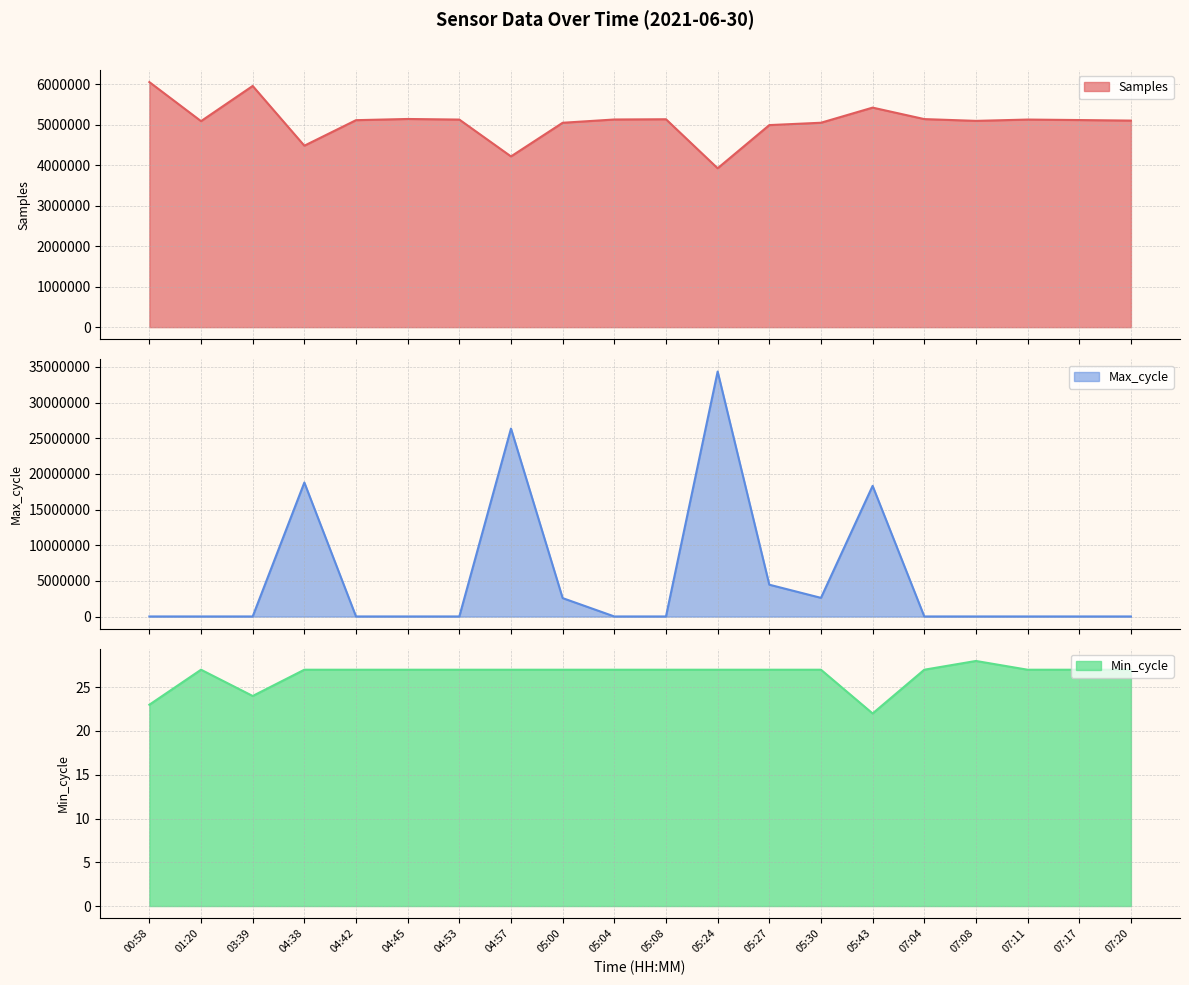

At which category is the sum across all series the highest?

05:24